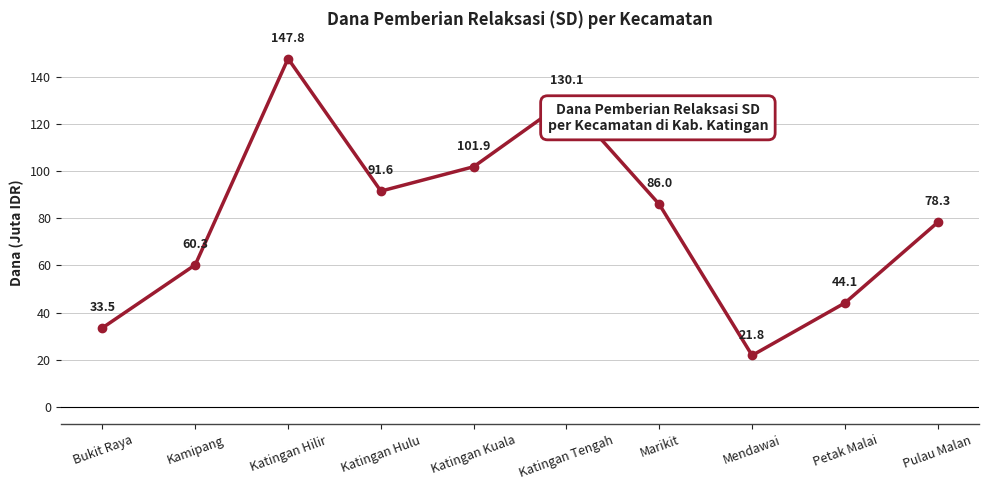

True or false: the data shows 147.8 at Katingan Hilir.

True